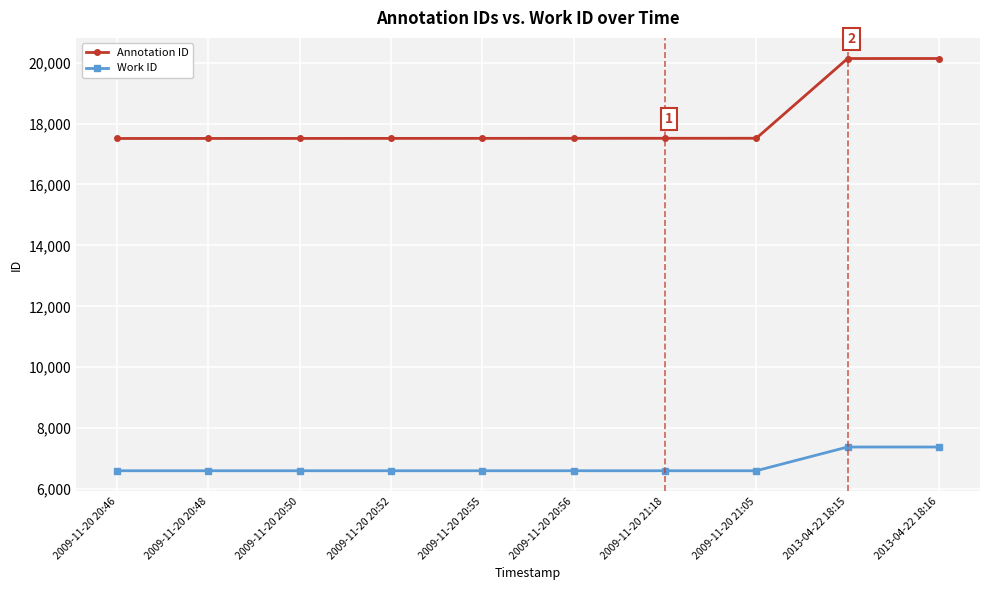

How many lines are shown in the chart?

2